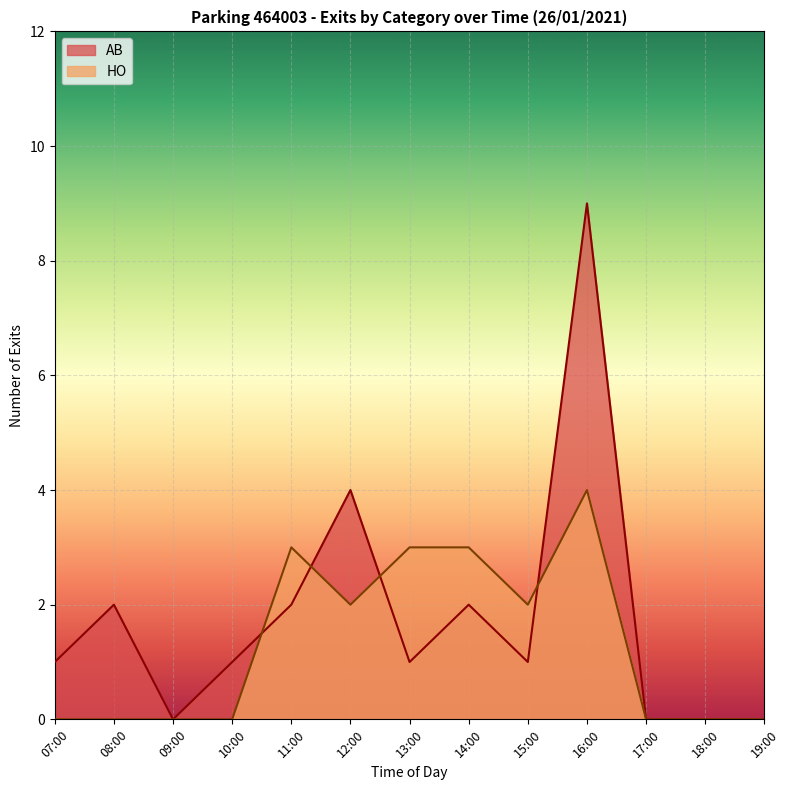

Which series changed the most between 16:00 and 17:00?

AB